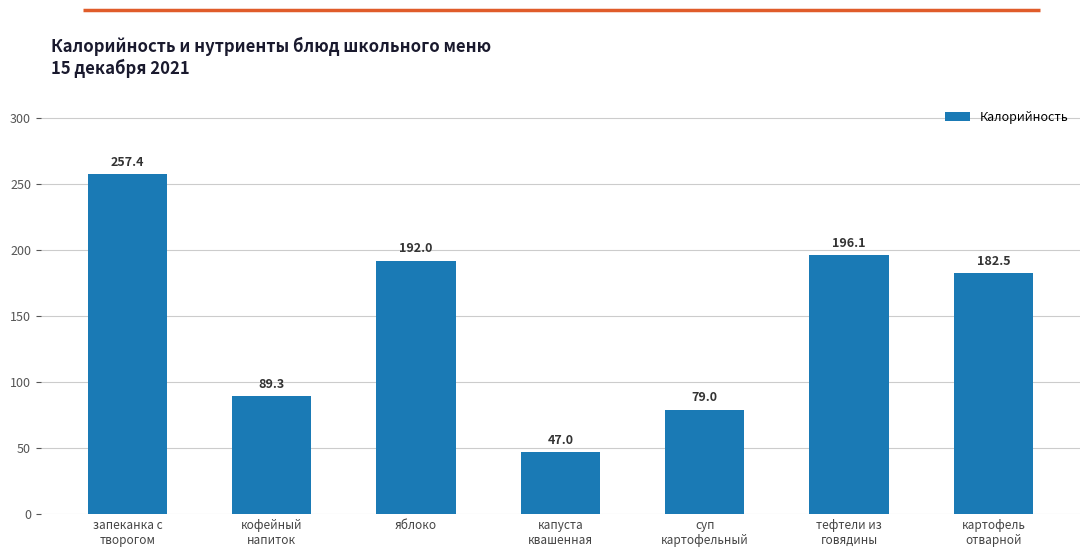

What is the value of the 2nd bar from the left?

89.3